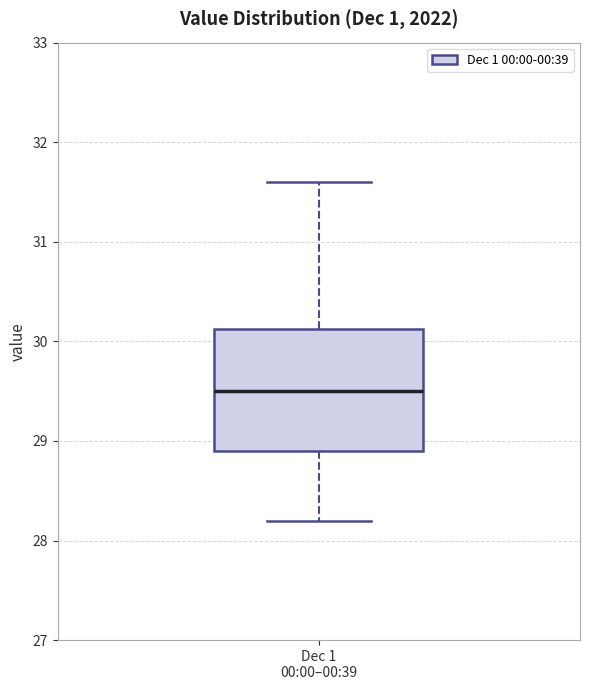

Where is the upper edge of the box for Dec 1 00:00–00:39 on the y-axis? The values are not printed on the chart, so give them approximately, as read against the axis.

30.1